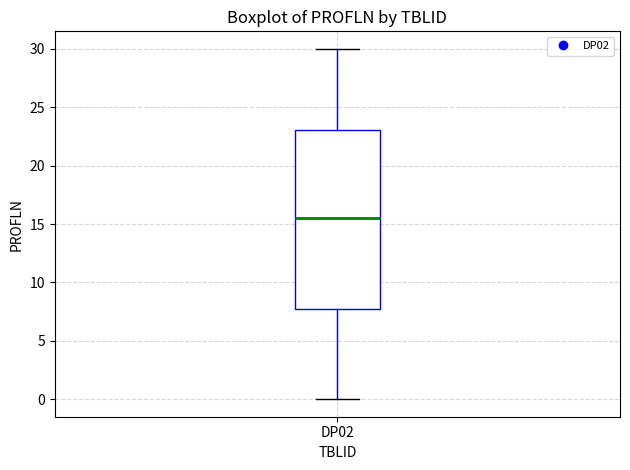

Transcribe this box plot: give where the median line is, the range the box spans, and where the two whiskers end, as read against the y-axis. The values are not printed on the chart, so give them approximately, as read against the axis.

median 15.5, box 8.0 to 23.0, whiskers 0.0 to 30.0